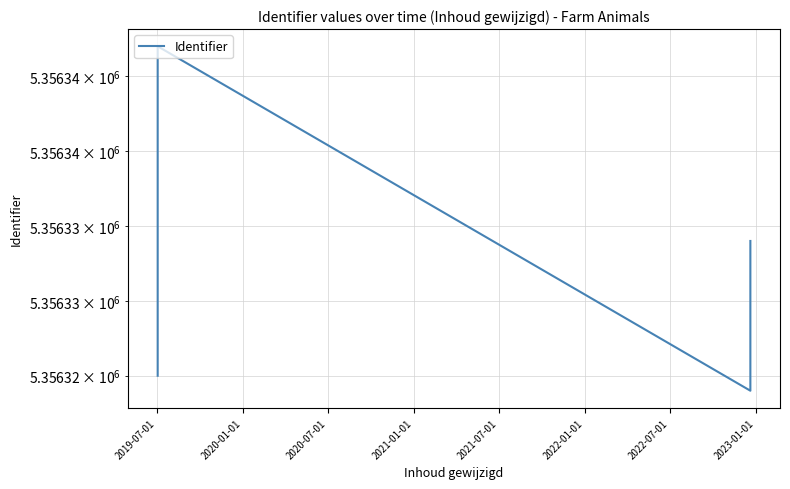

Count the number of data series in this chart.

1